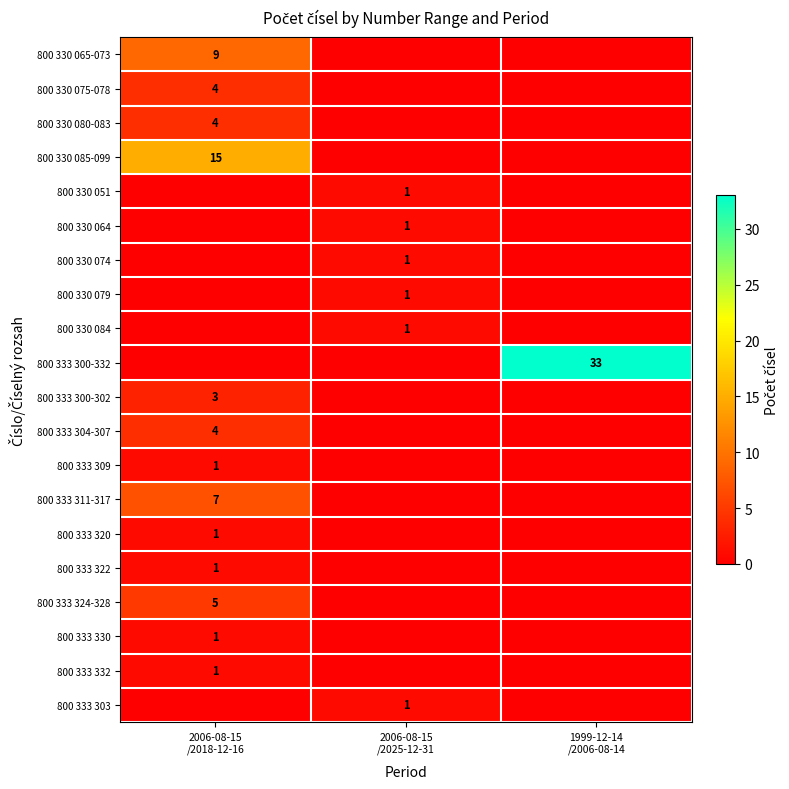

Which series has the widest spread of values?

800 333 300-332